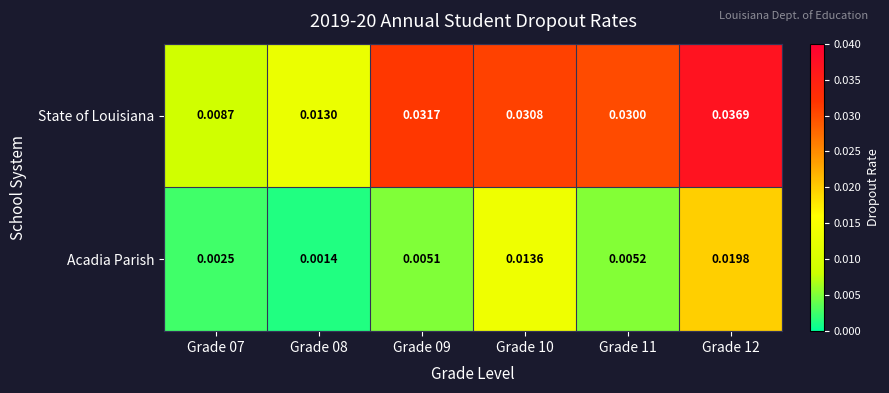

List the series in order of their overall mean, lowest first.

Acadia Parish, State of Louisiana